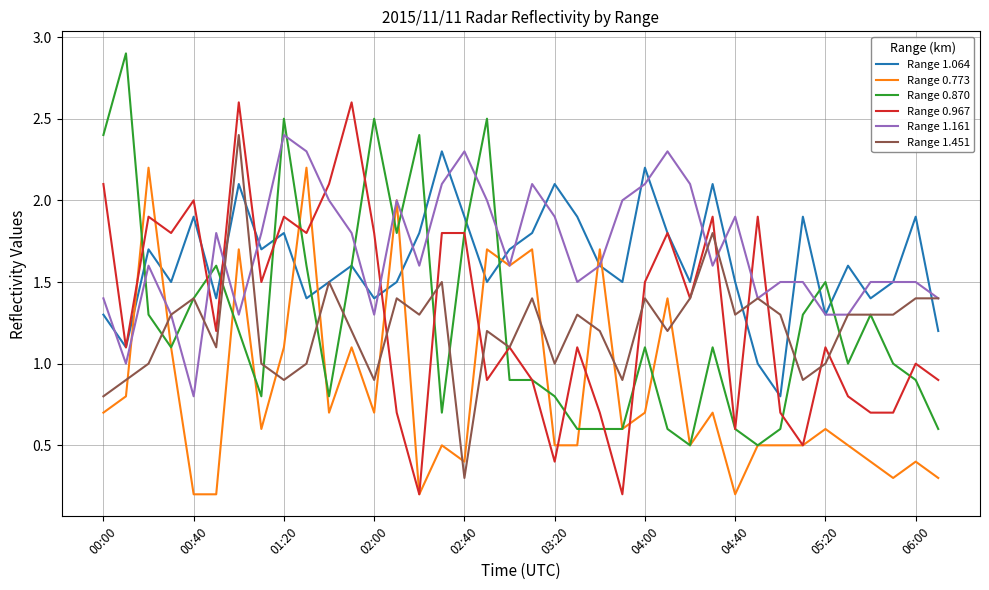

What is the greatest value displayed?

2.9